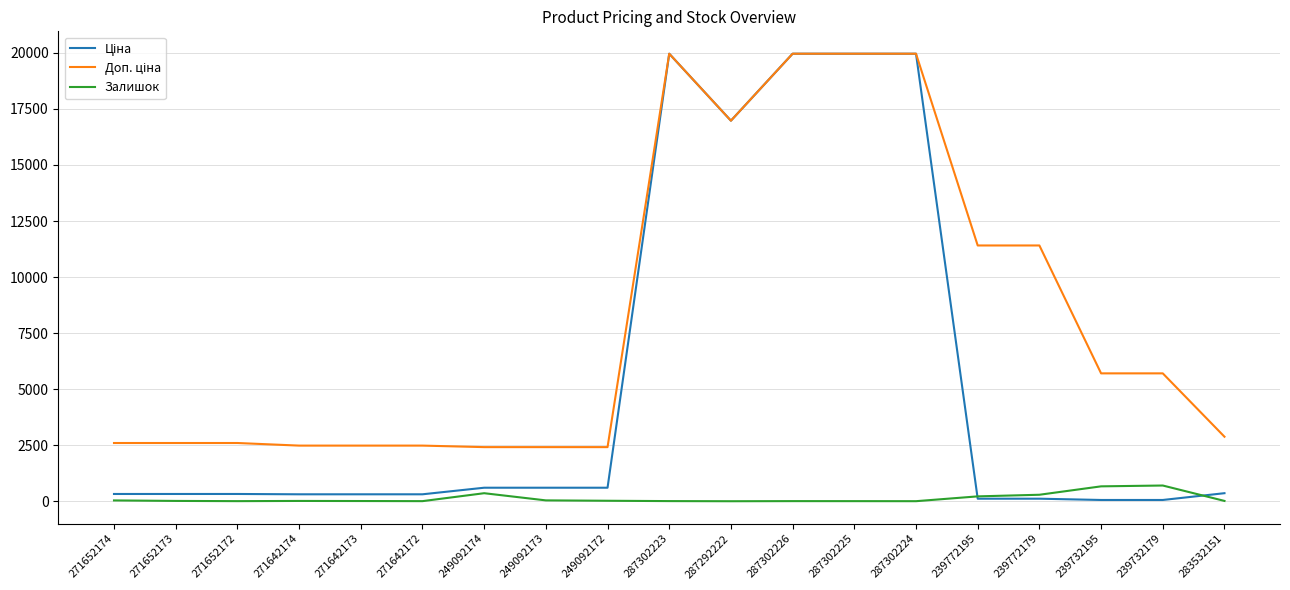

What is the total value across all series at 271642174?

2806.7